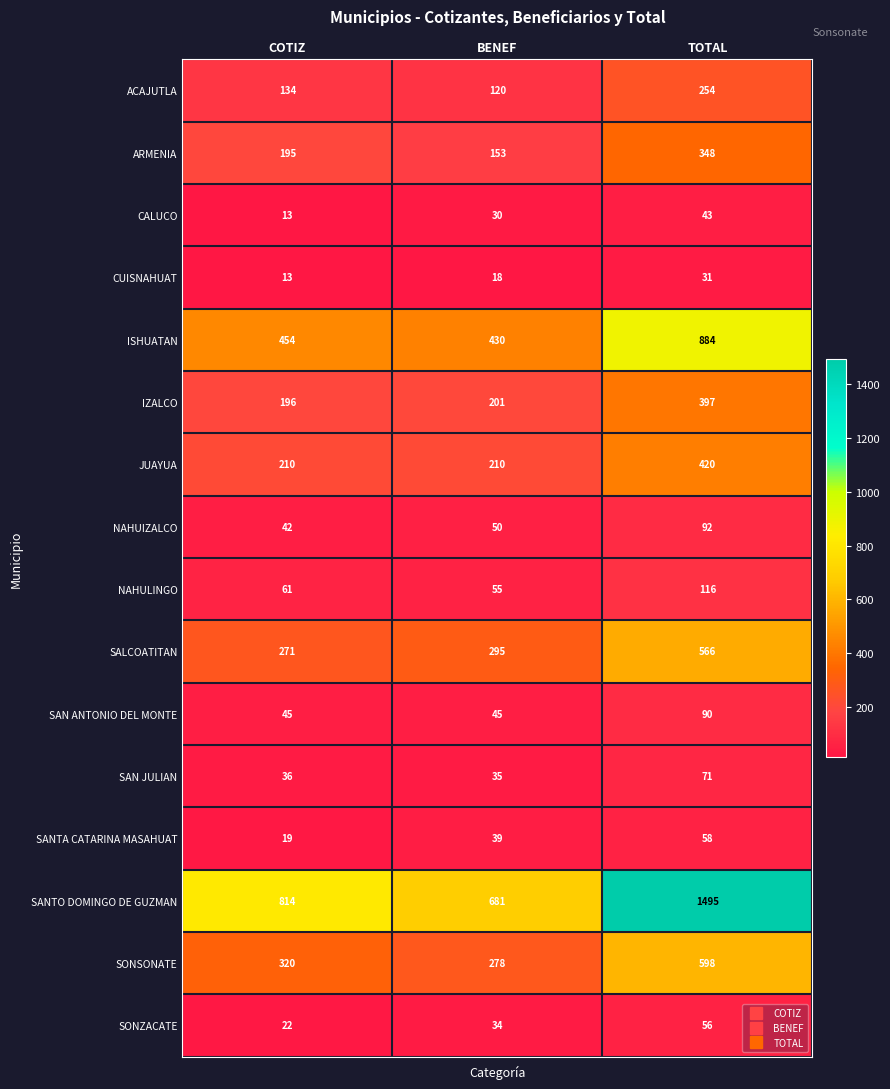

What value does the NAHULINGO series have at BENEF, to the nearest 5?

55